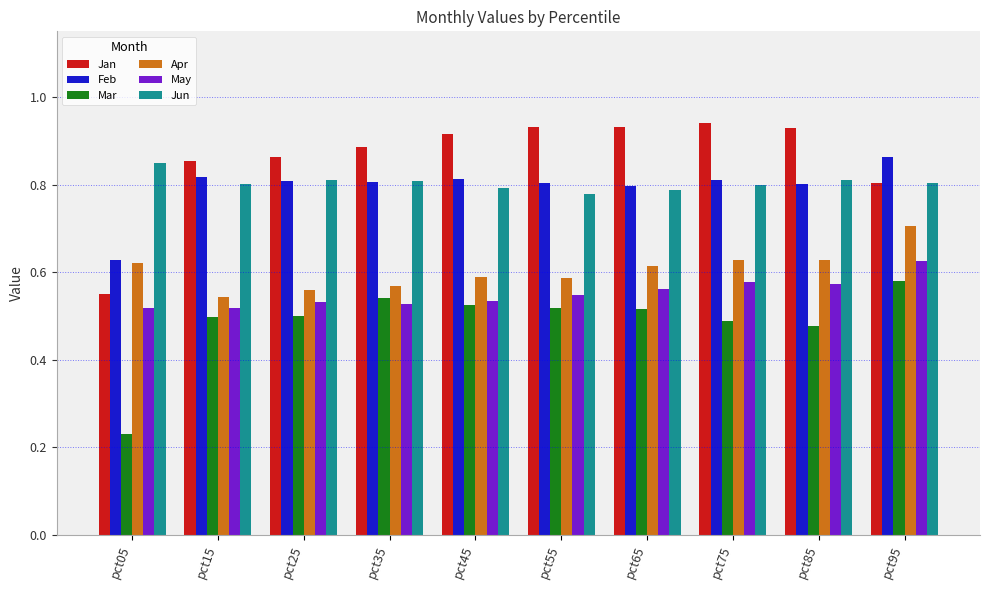

List the series in order of their peak value, highest first.

Jan, Feb, Jun, Apr, May, Mar